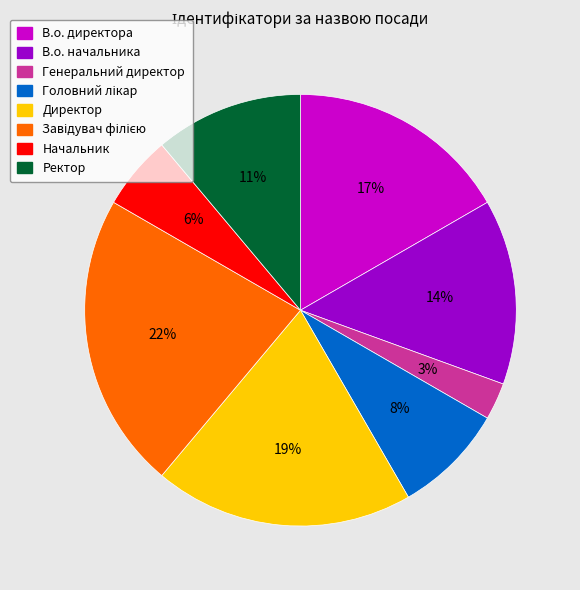

Do В.о. начальника and В.о. директора together represent more than half of the pie?

No